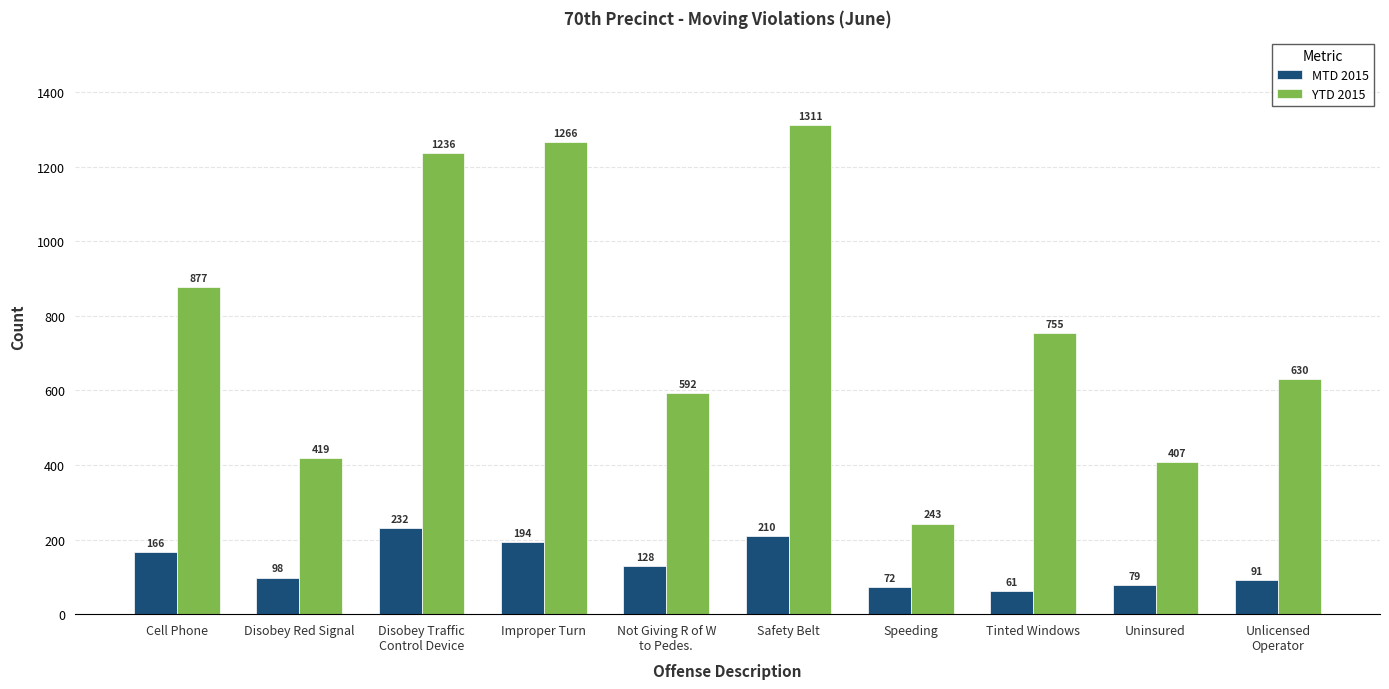

Where does the YTD 2015 series first go above 755?

Cell Phone